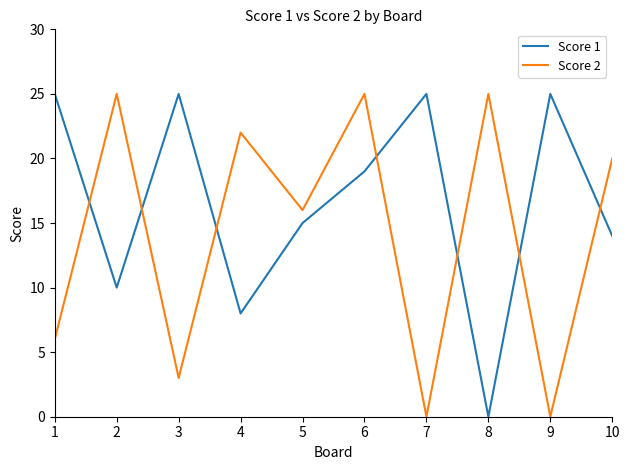

How many times do Score 2 and Score 1 cross each other?

7